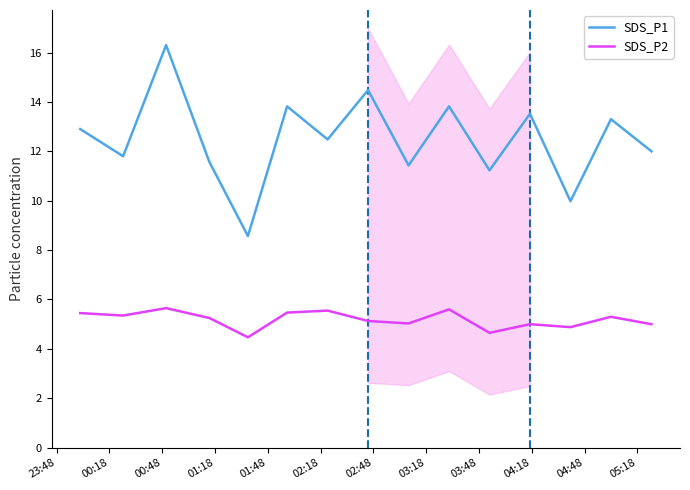

What is the maximum value shown in the chart?

16.3